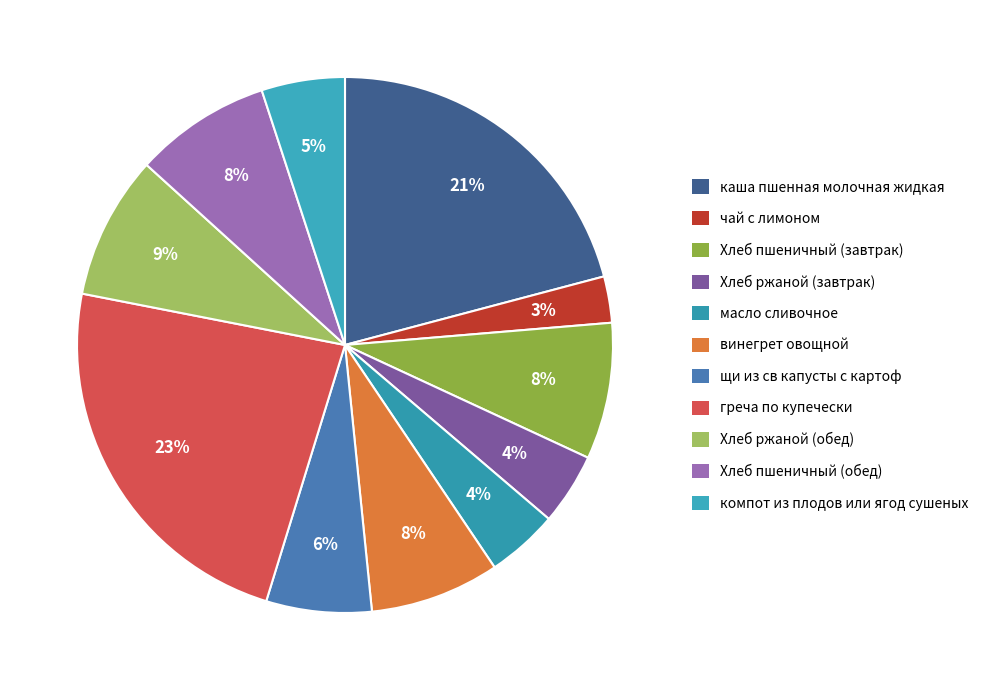

Rank the categories by value from highest to lowest.

греча по купечески, каша пшенная молочная жидкая, Хлеб ржаной (обед), Хлеб пшеничный (завтрак), Хлеб пшеничный (обед), винегрет овощной, щи из св капусты с картоф, компот из плодов или ягод сушеных, Хлеб ржаной (завтрак), масло сливочное, чай с лимоном